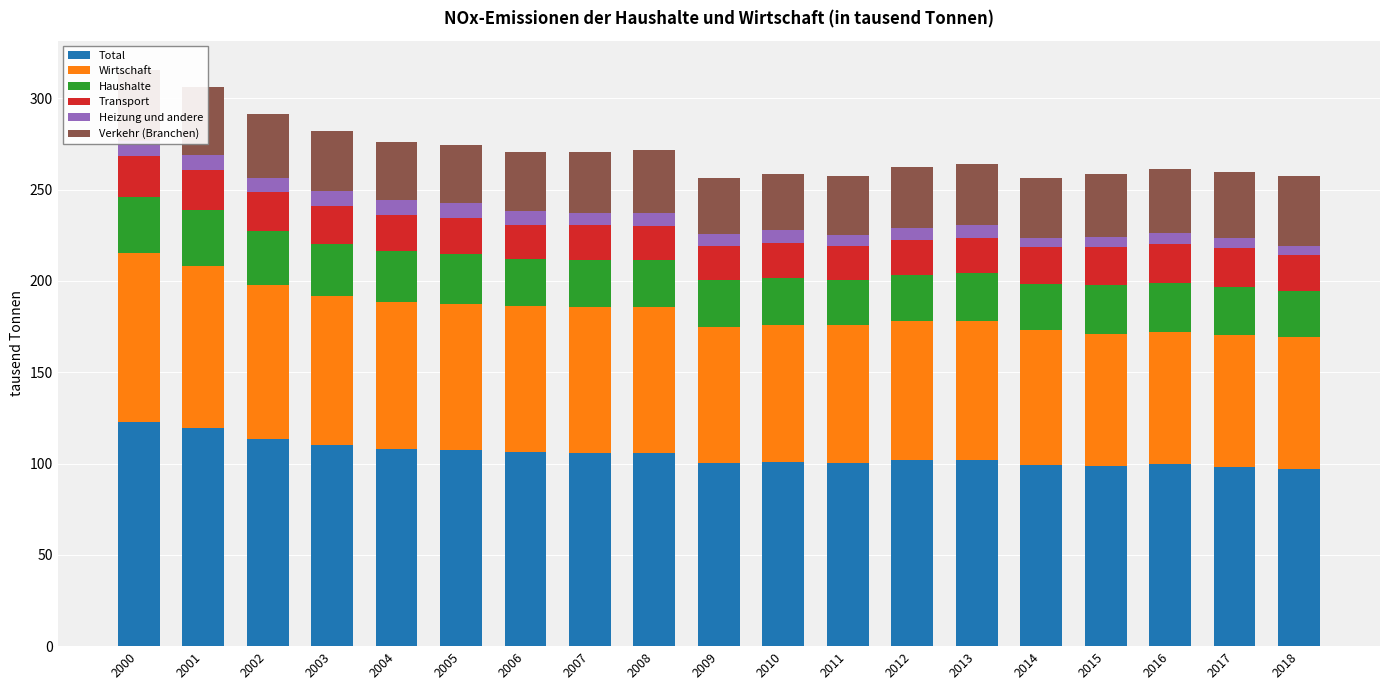

Is it true that Heizung und andere equals 7.0 at 2014?

False